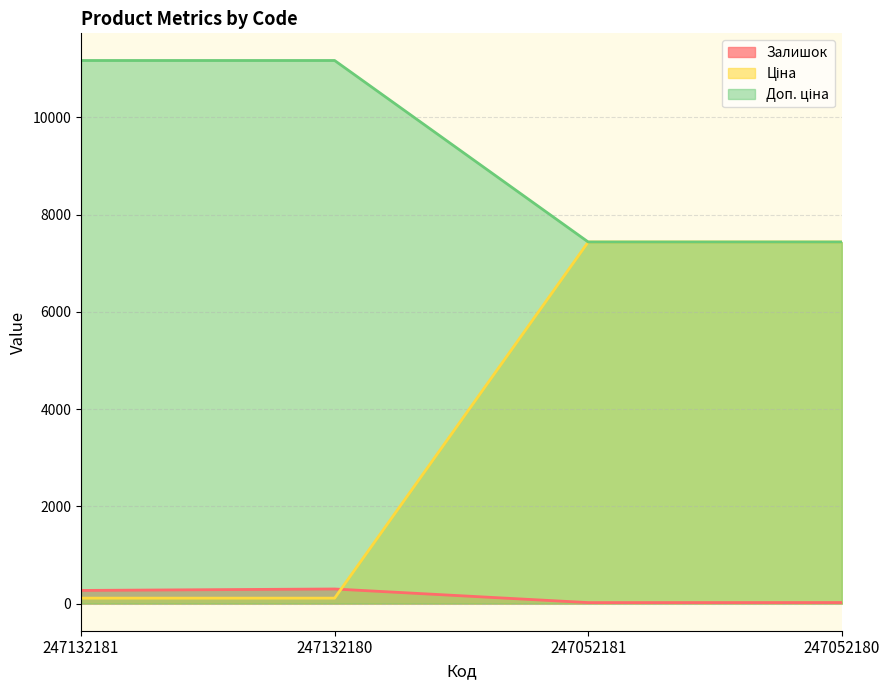

What is the greatest value displayed?

11169.0